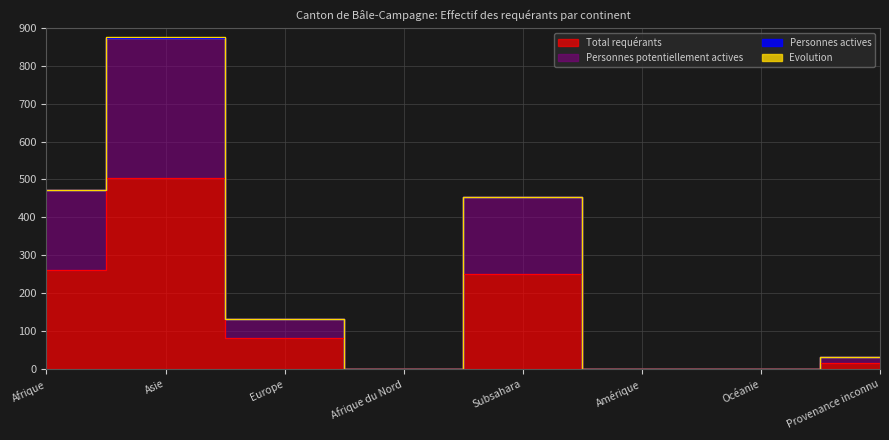

How many values in the Personnes potentiellement actives series are below 132?

4